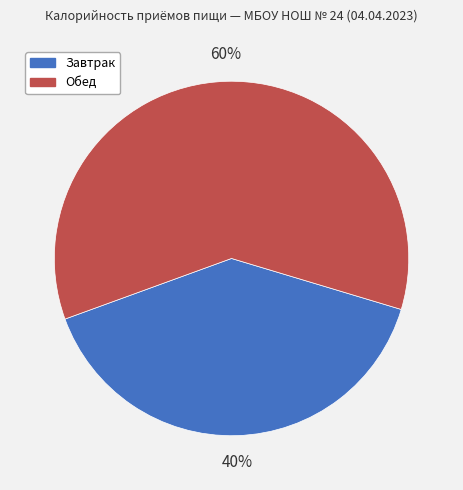

The Обед slice represents 71% of the pie. True or false?

False